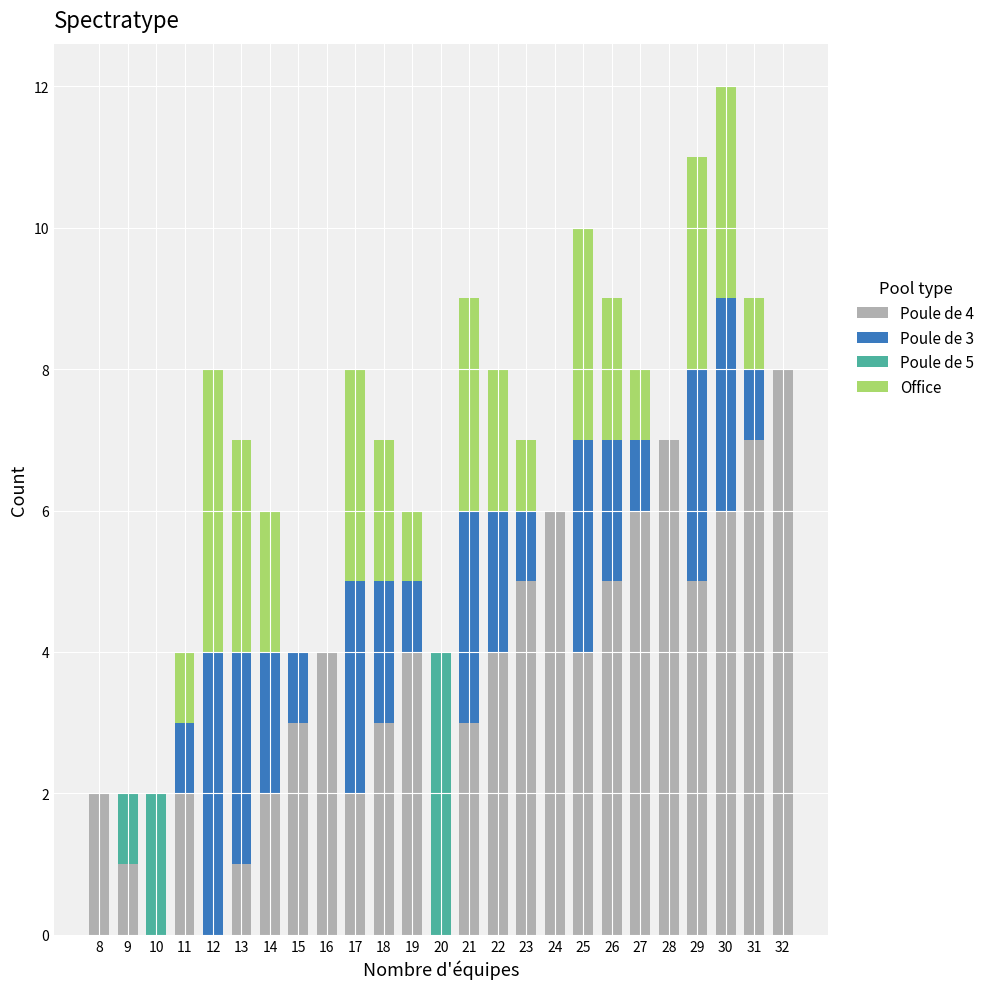

The value of Poule de 4 at 25 is 4. True or false?

True